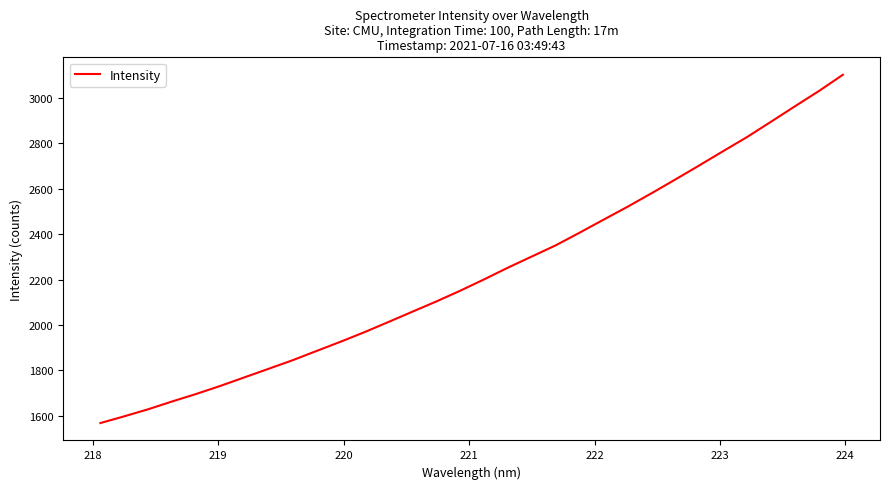

Reading left to right, list all the values displayed in this chart.

1567.3	1597.1	1628.3	1662.7	1695.8	1730.9	1768.5	1805.9	1843.6	1884.4	1925.1	1967.3	2012.2	2057.5	2102.7	2150.1	2200.3	2252.2	2301.6	2350.9	2406.8	2464.2	2521.0	2580.4	2641.5	2703.3	2766.5	2828.8	2896.3	2964.3	3031.5	3103.1